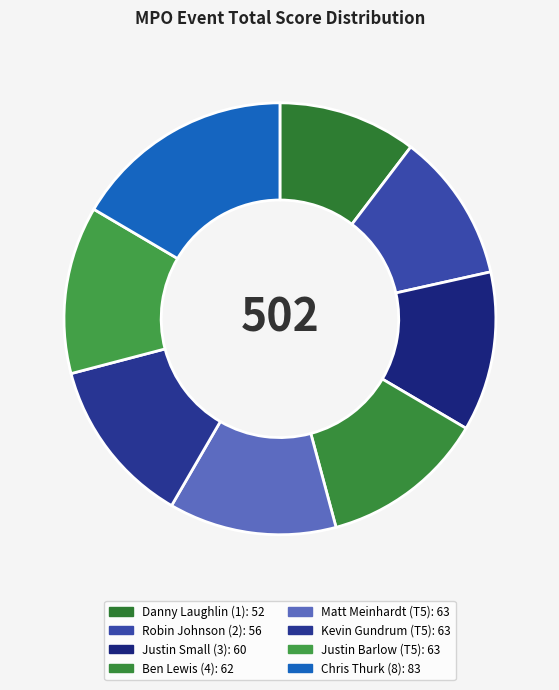

Is the sum of Matt Meinhardt (T5) and Danny Laughlin (1) greater than half?

No